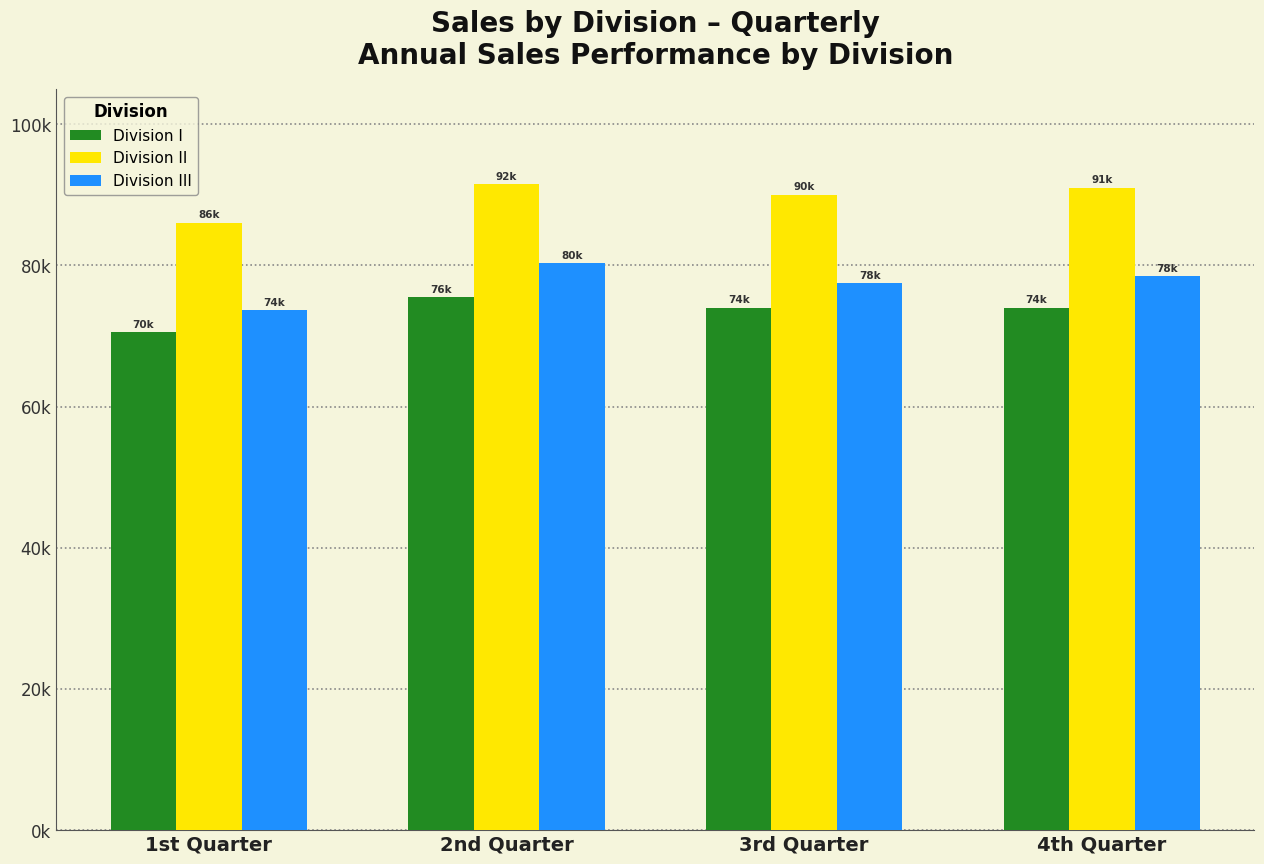

Does the chart contain stacked bars?

No